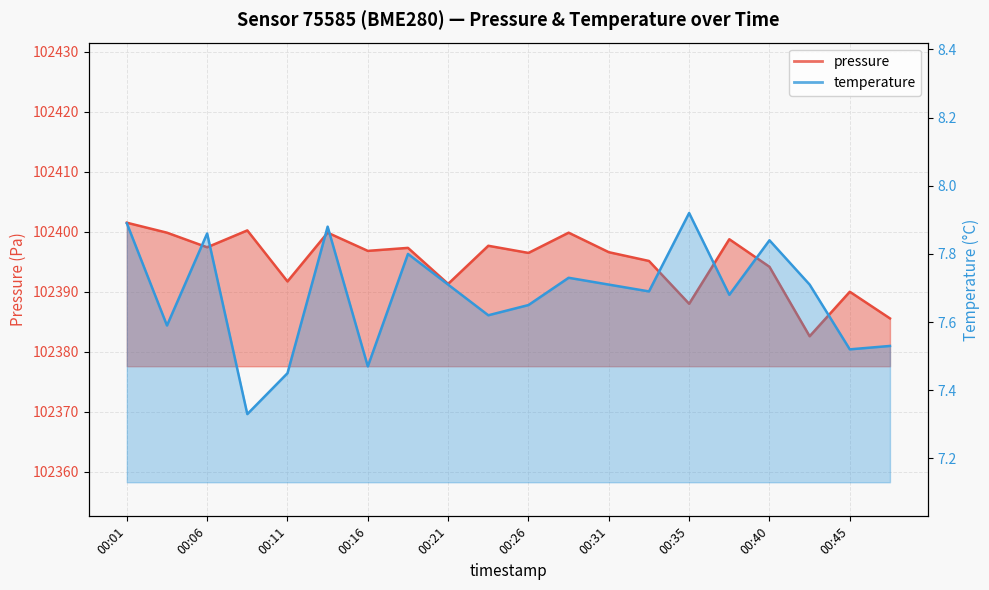

List the series in order of their peak value, highest first.

pressure, temperature